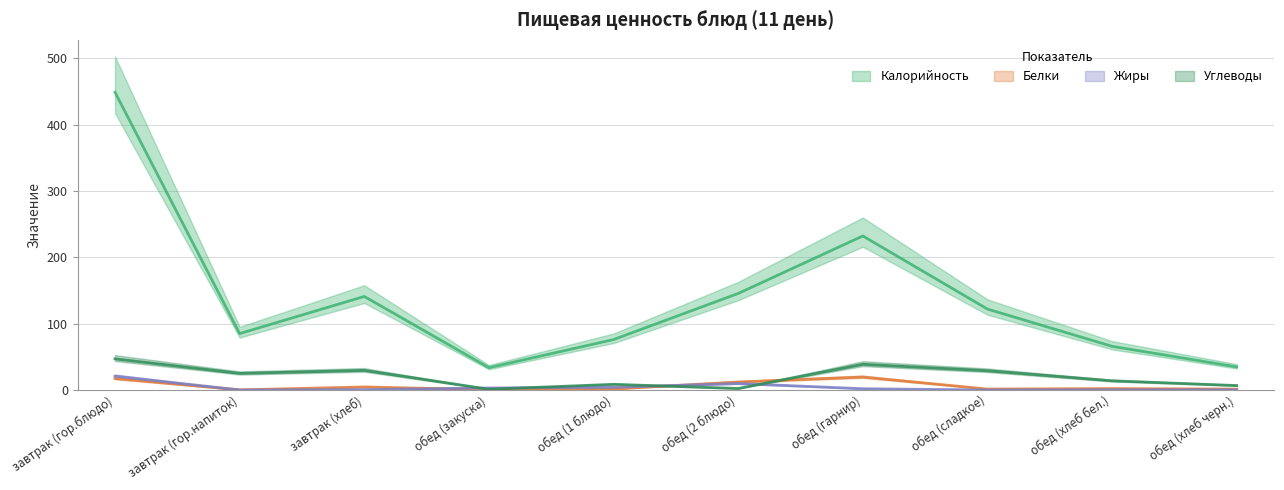

What is the difference between the maximum and minimum values in the Жиры series?

20.9